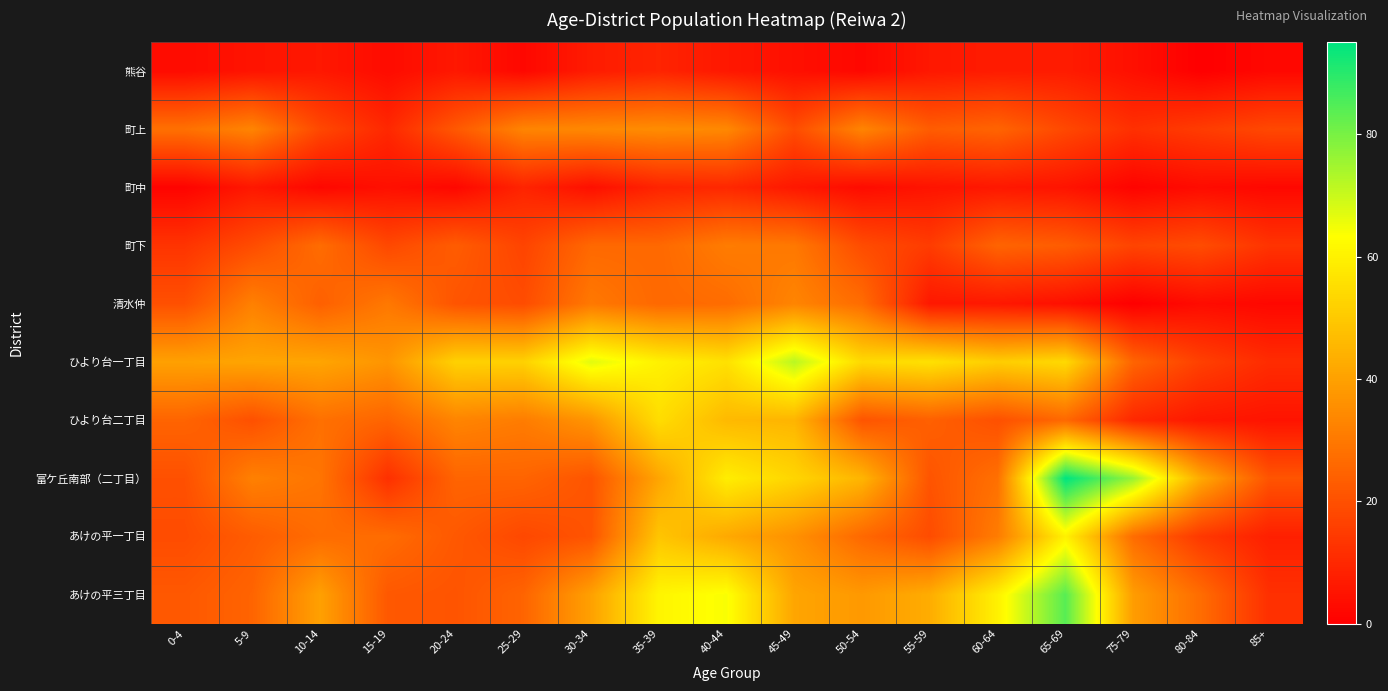

Which series has the largest range (max minus min)?

富ケ丘南部（二丁目）